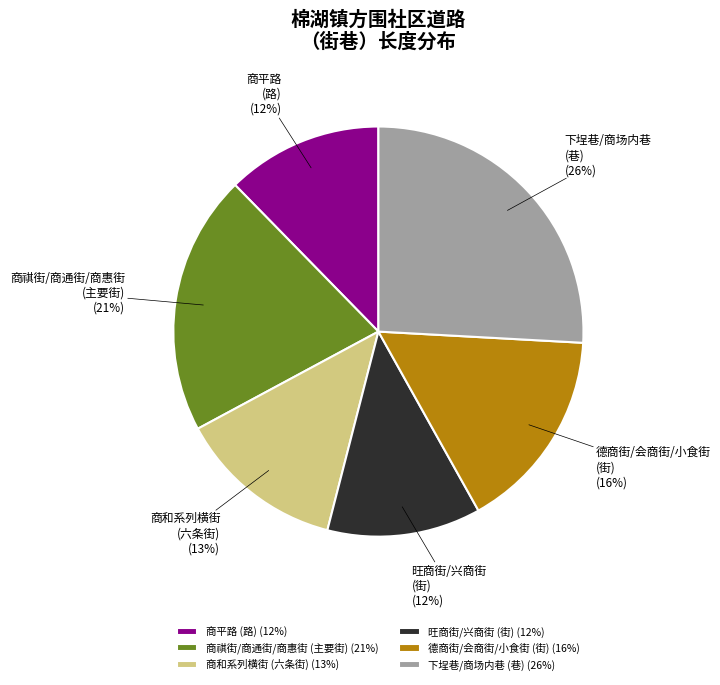

How many slices are in this pie chart?

6